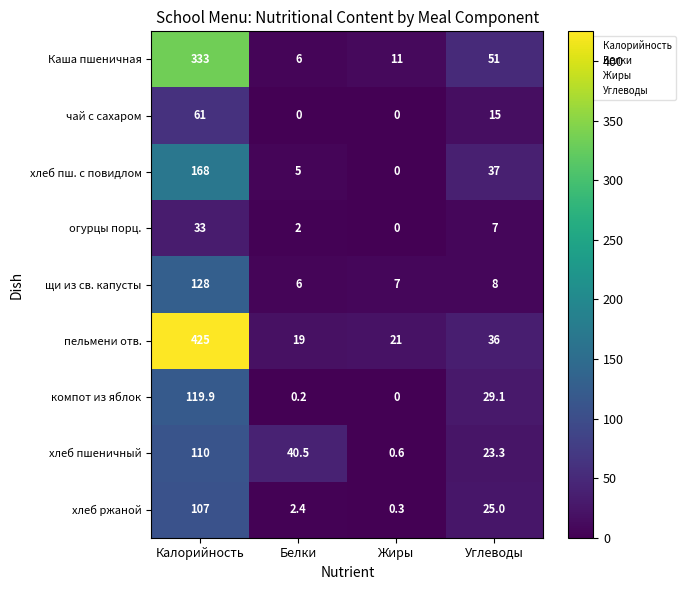

Rank the series by their maximum value, from highest to lowest.

пельмени отв., Каша пшеничная, хлеб пш. с повидлом, щи из св. капусты, компот из яблок, хлеб пшеничный, хлеб ржаной, чай с сахаром, огурцы порц.